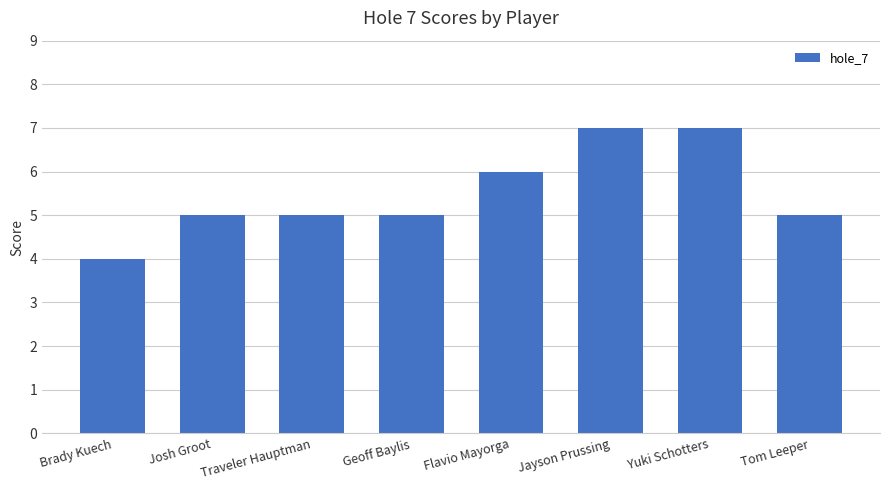

What is the change in value from Josh Groot to Flavio Mayorga?

+1